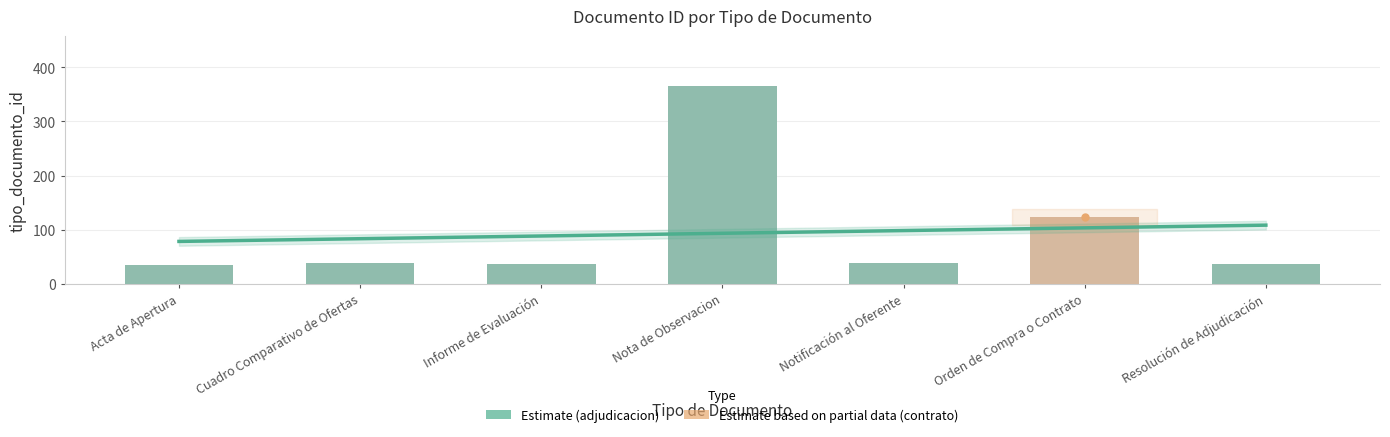

How many values exceed 38?

3